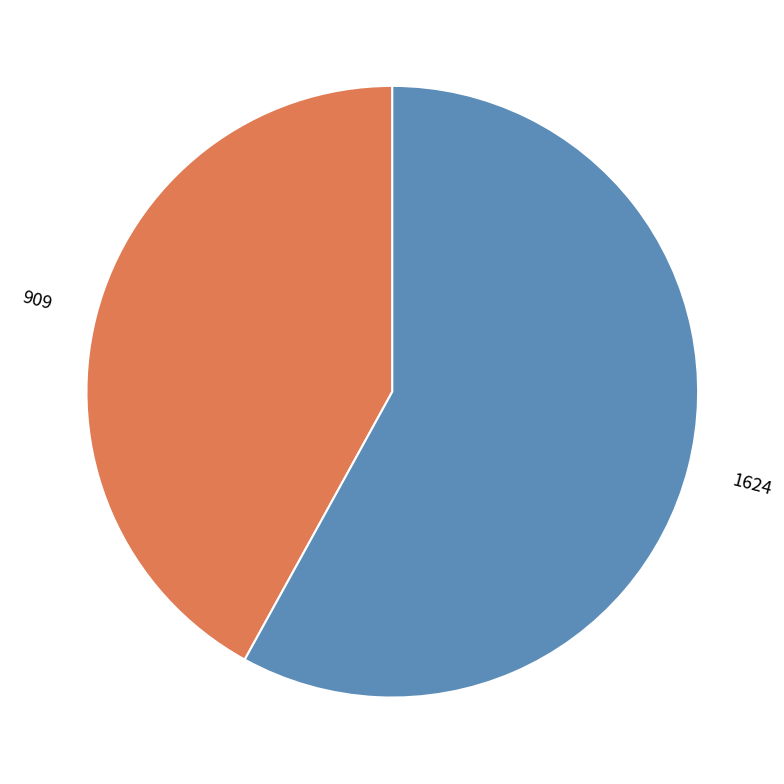

The 909 slice represents 42% of the pie. True or false?

True